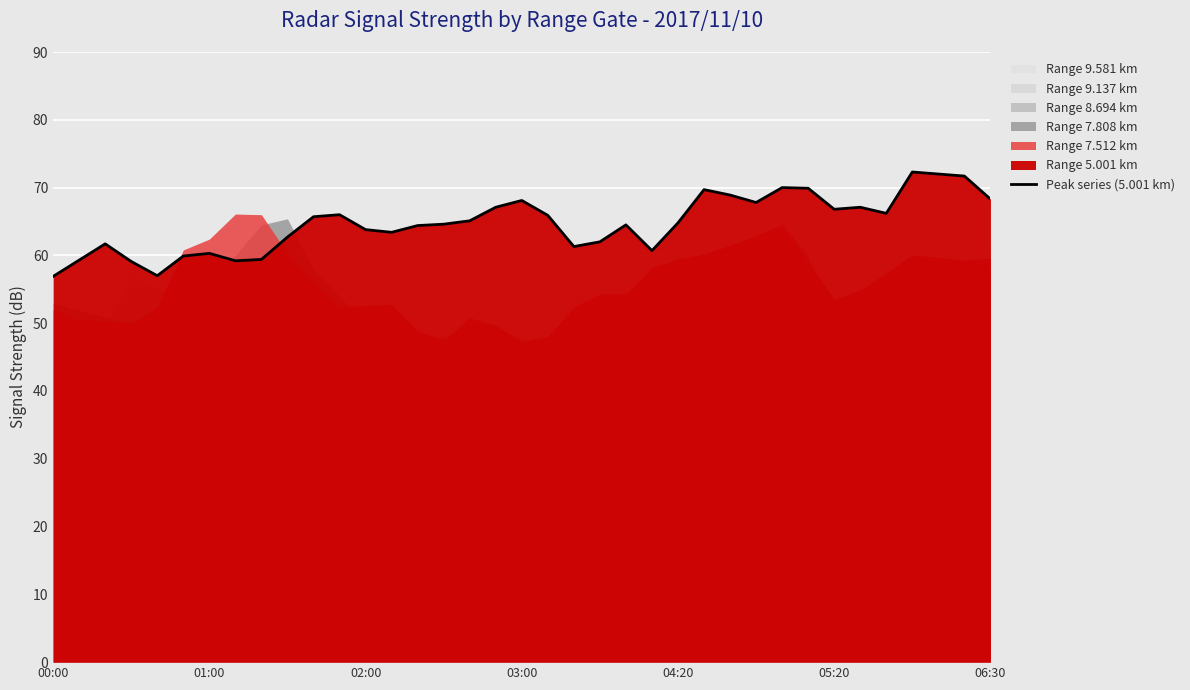

Read the value at 31.

67.1